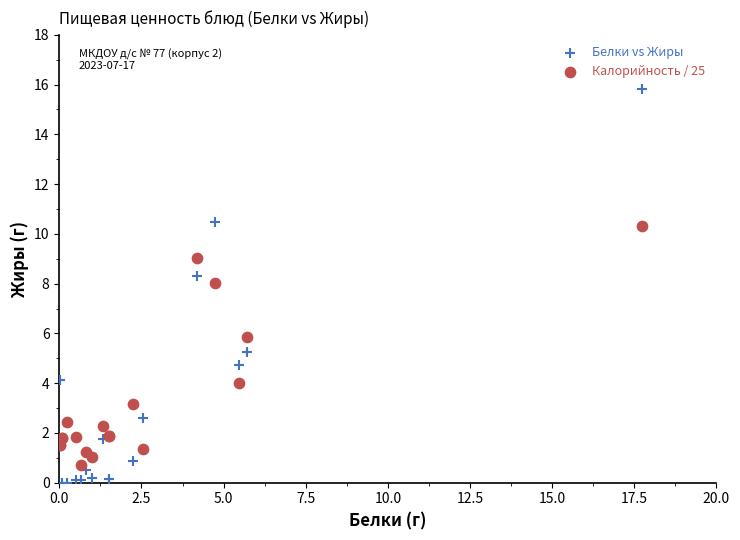

What are all the series names shown in the legend?

Белки vs Жиры, Калорийность / 25